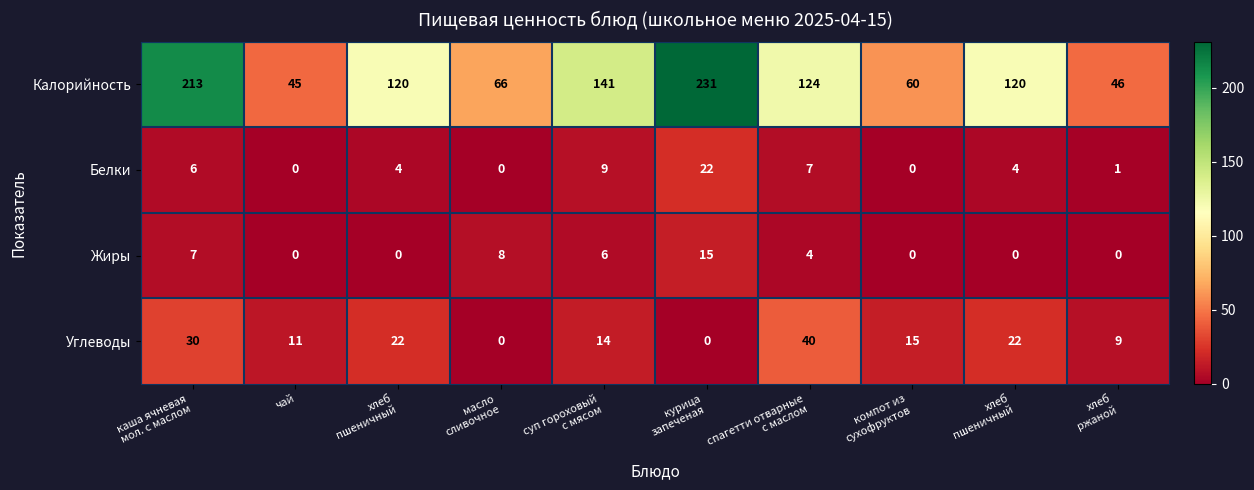

What is the spread (max minus min) of values at суп гороховый
с мясом?

135